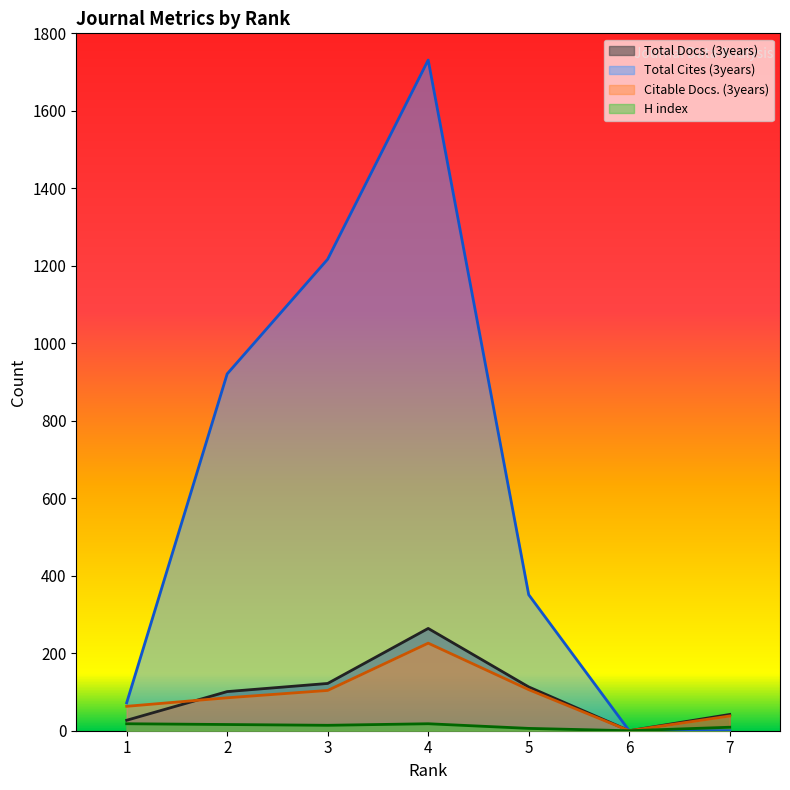

The value of Citable Docs. (3years) at 7 is 38. True or false?

True